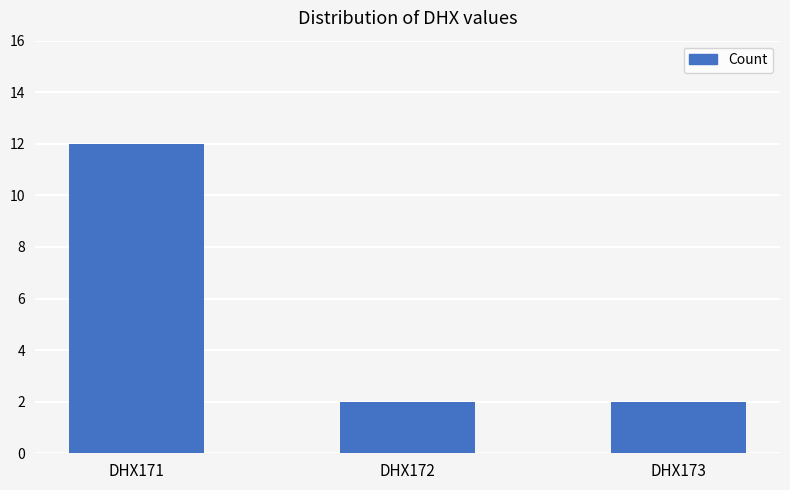

What is the change in value from DHX171 to DHX172?

-10